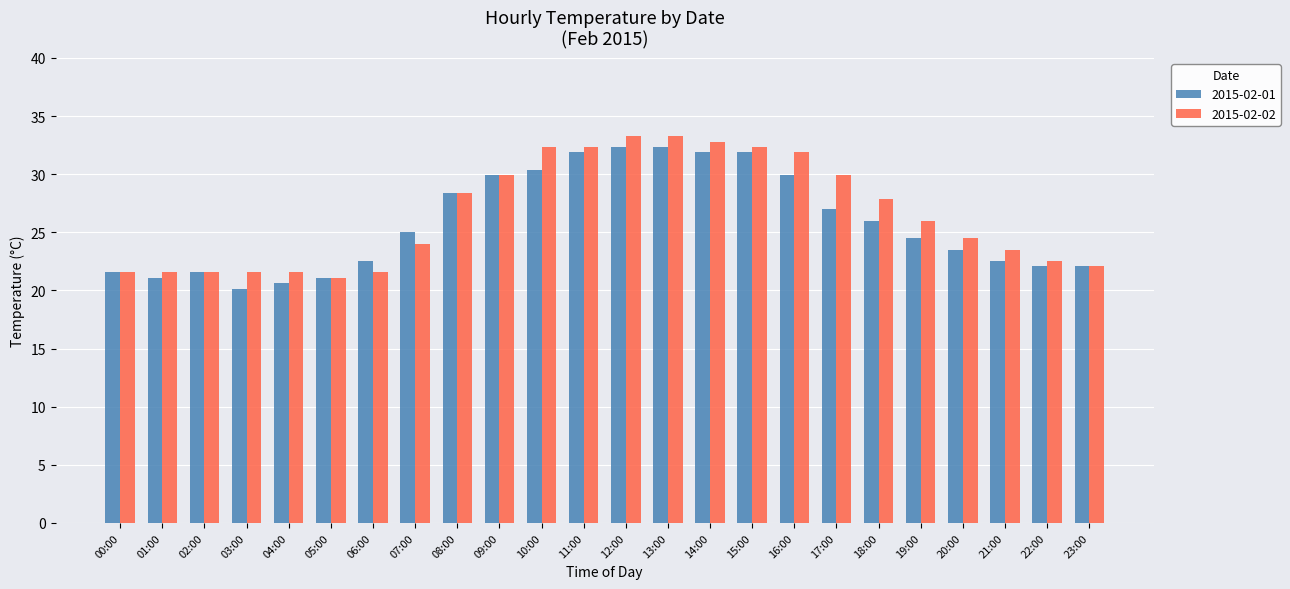

What is the label of the 3rd bar from the left?

02:00